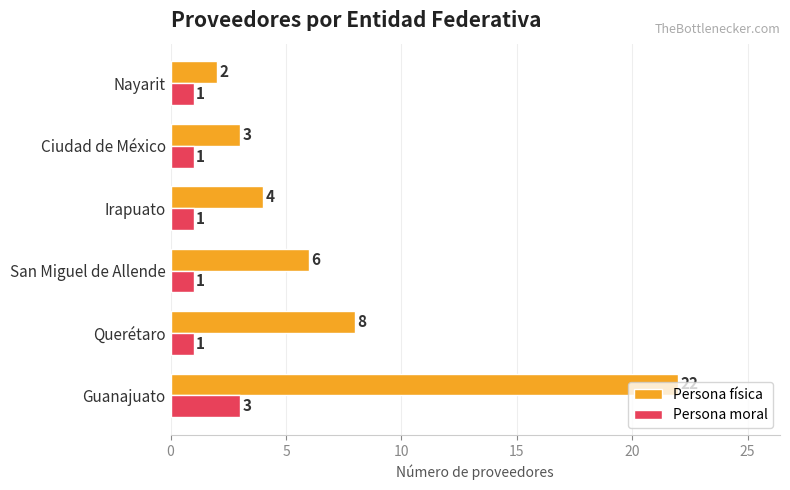

What value does the Persona física series have at Querétaro, to the nearest 10?

10